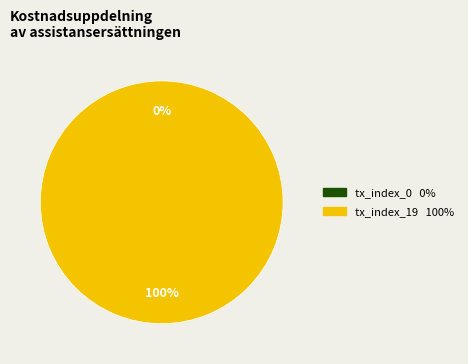

What is the majority slice?

tx_index_19